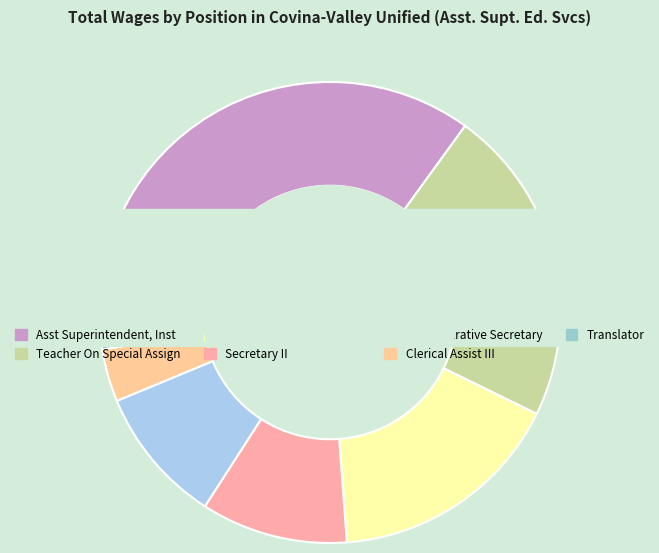

To the nearest percent, what percentage of the pie is Administrative Secretary?

10%